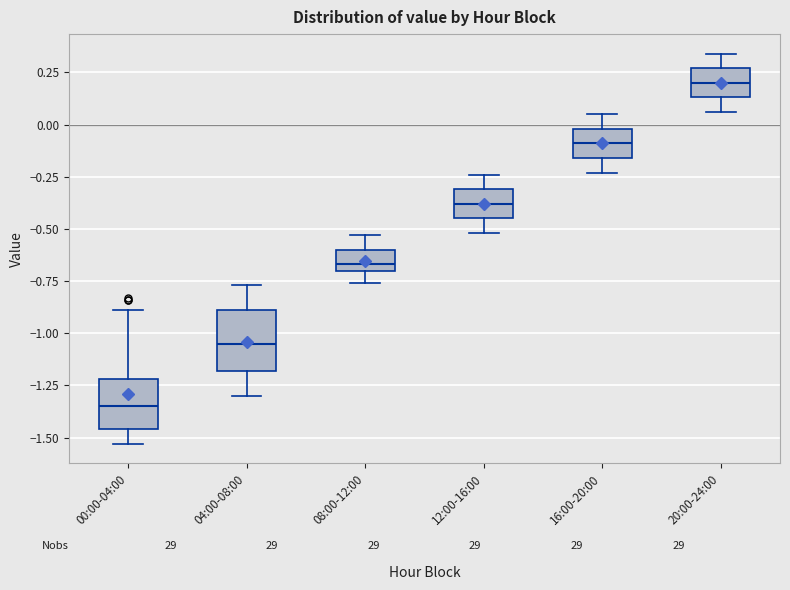

Reading left to right, transcribe this box plot: for each box, give where its median line is, the range the box spans, and where its two whiskers end, as read against the y-axis. The values are not printed on the chart, so give them approximately, as read against the axis.

00:00-04:00: median -1.35, box -1.45 to -1.20, whiskers -1.55 to -0.90
04:00-08:00: median -1.05, box -1.20 to -0.90, whiskers -1.30 to -0.75
08:00-12:00: median -0.65, box -0.70 to -0.60, whiskers -0.75 to -0.55
12:00-16:00: median -0.40, box -0.45 to -0.30, whiskers -0.50 to -0.25
16:00-20:00: median -0.10, box -0.15 to 0.00, whiskers -0.25 to 0.05
20:00-24:00: median 0.20, box 0.15 to 0.25, whiskers 0.05 to 0.35